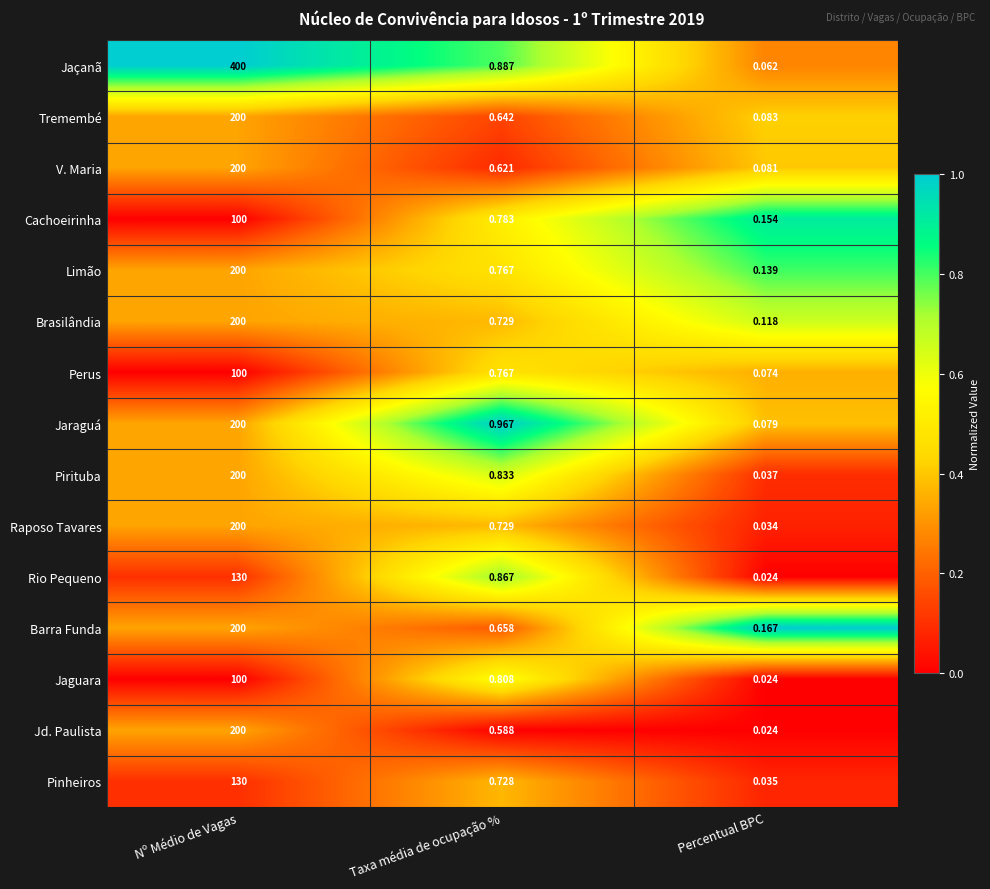

At which category is the sum across all series the highest?

Nº Médio de Vagas